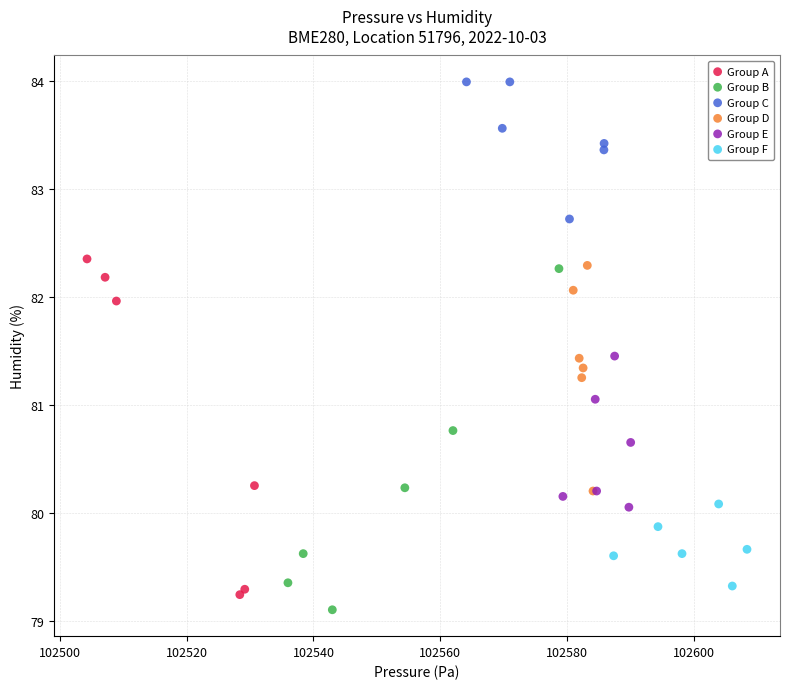

Which series reaches the maximum Y coordinate?

Group C